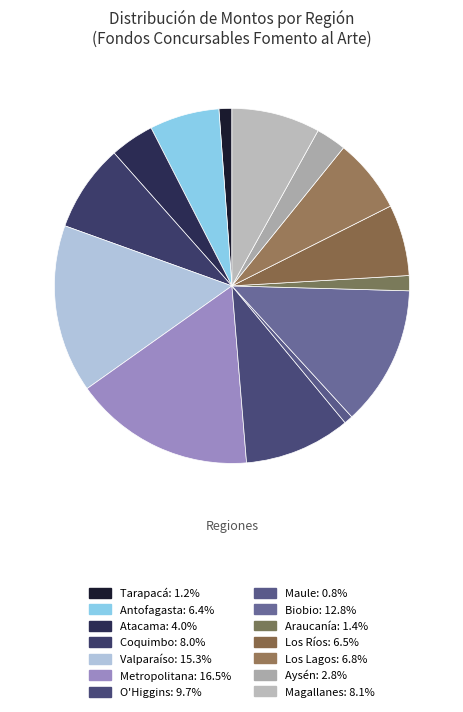

What is the largest slice in the pie chart?

Metropolitana